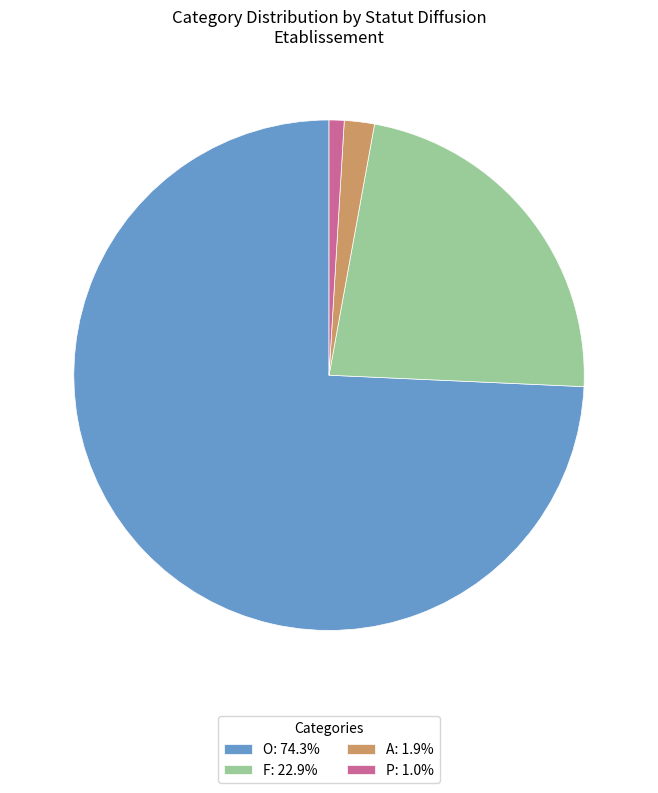

How many segments does this pie chart have?

4